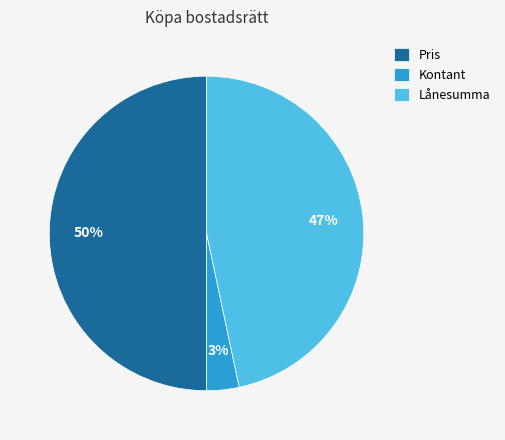

Rank the categories by value from lowest to highest.

Kontant, Lånesumma, Pris